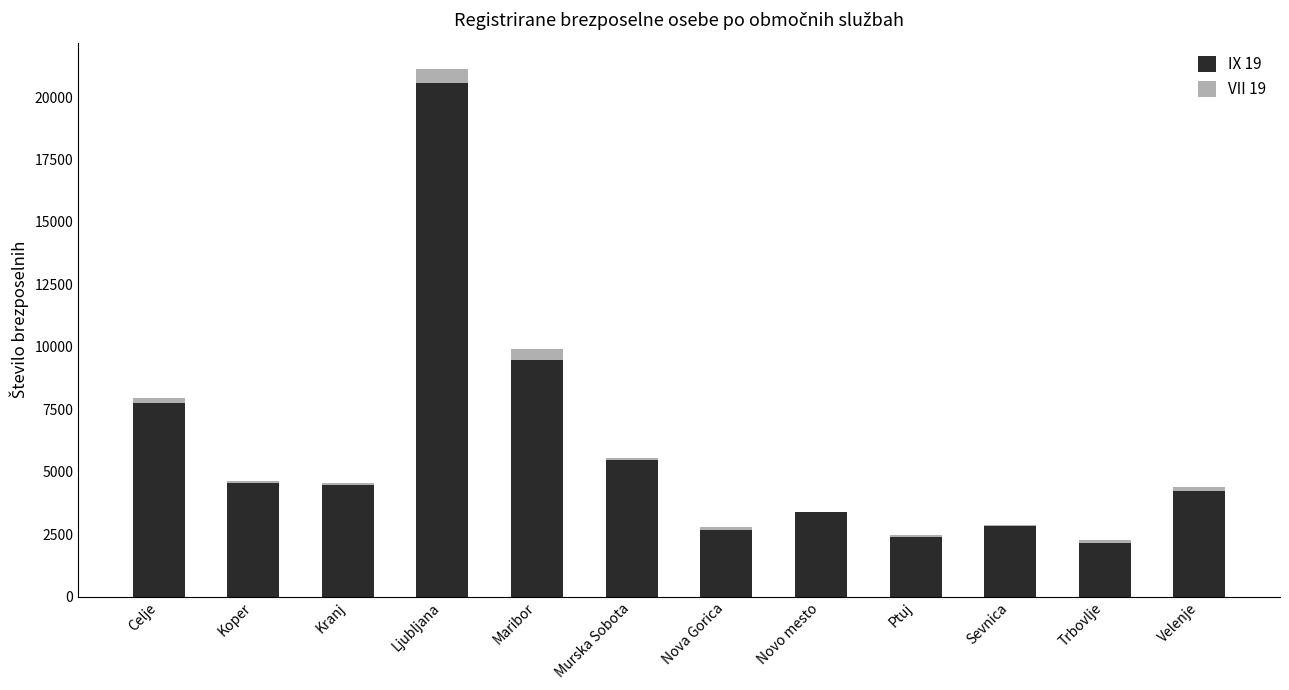

The value of IX 19 at Nova Gorica is 2668. True or false?

True